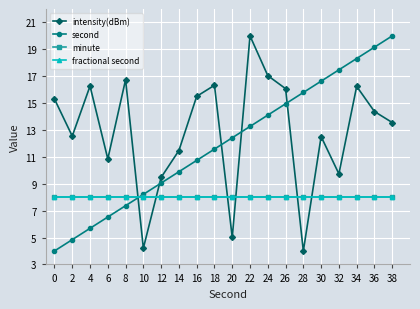

Reading right to left, transcribe all the data shown in this chart.

intensity(dBm): 38=13.6	36=14.4	34=16.2	32=9.7	30=12.5	28=4.0	26=16.1	24=17.0	22=20.0	20=5.0	18=16.3	16=15.5	14=11.5	12=9.5	10=4.2	8=16.7	6=10.8	4=16.3	2=12.5	0=15.3
second: 38=20.0	36=19.2	34=18.3	32=17.5	30=16.6	28=15.8	26=14.9	24=14.1	22=13.3	20=12.4	18=11.6	16=10.7	14=9.9	12=9.1	10=8.2	8=7.4	6=6.5	4=5.7	2=4.8	0=4.0
minute: 38=8.0	36=8.0	34=8.0	32=8.0	30=8.0	28=8.0	26=8.0	24=8.0	22=8.0	20=8.0	18=8.0	16=8.0	14=8.0	12=8.0	10=8.0	8=8.0	6=8.0	4=8.0	2=8.0	0=8.0
fractional second: 38=8.0	36=8.0	34=8.0	32=8.0	30=8.0	28=8.0	26=8.0	24=8.0	22=8.0	20=8.0	18=8.0	16=8.0	14=8.0	12=8.0	10=8.0	8=8.0	6=8.0	4=8.0	2=8.0	0=8.0